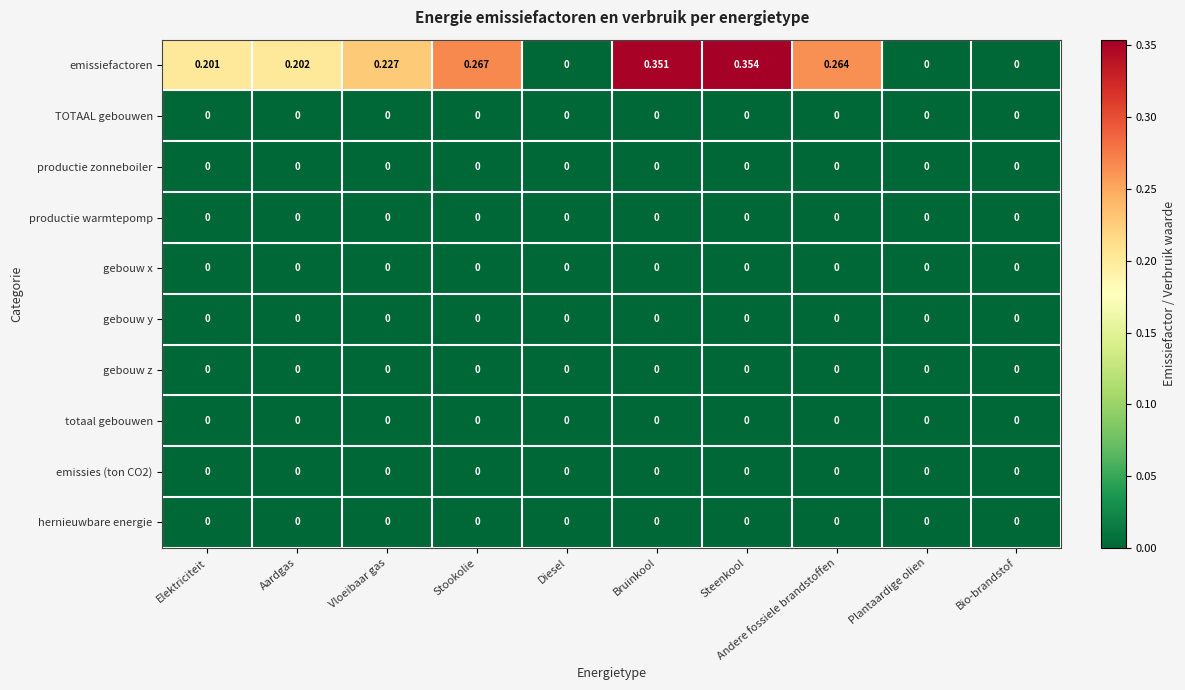

Which series has the largest total across all categories?

emissiefactoren